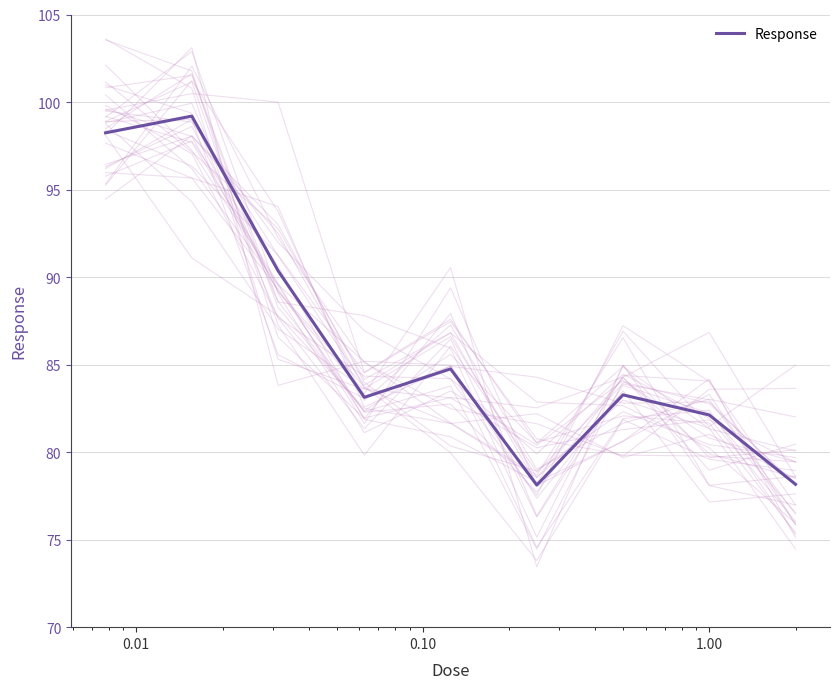

How many points are lower than both their immediate neighbors (excluding endpoints)?

2